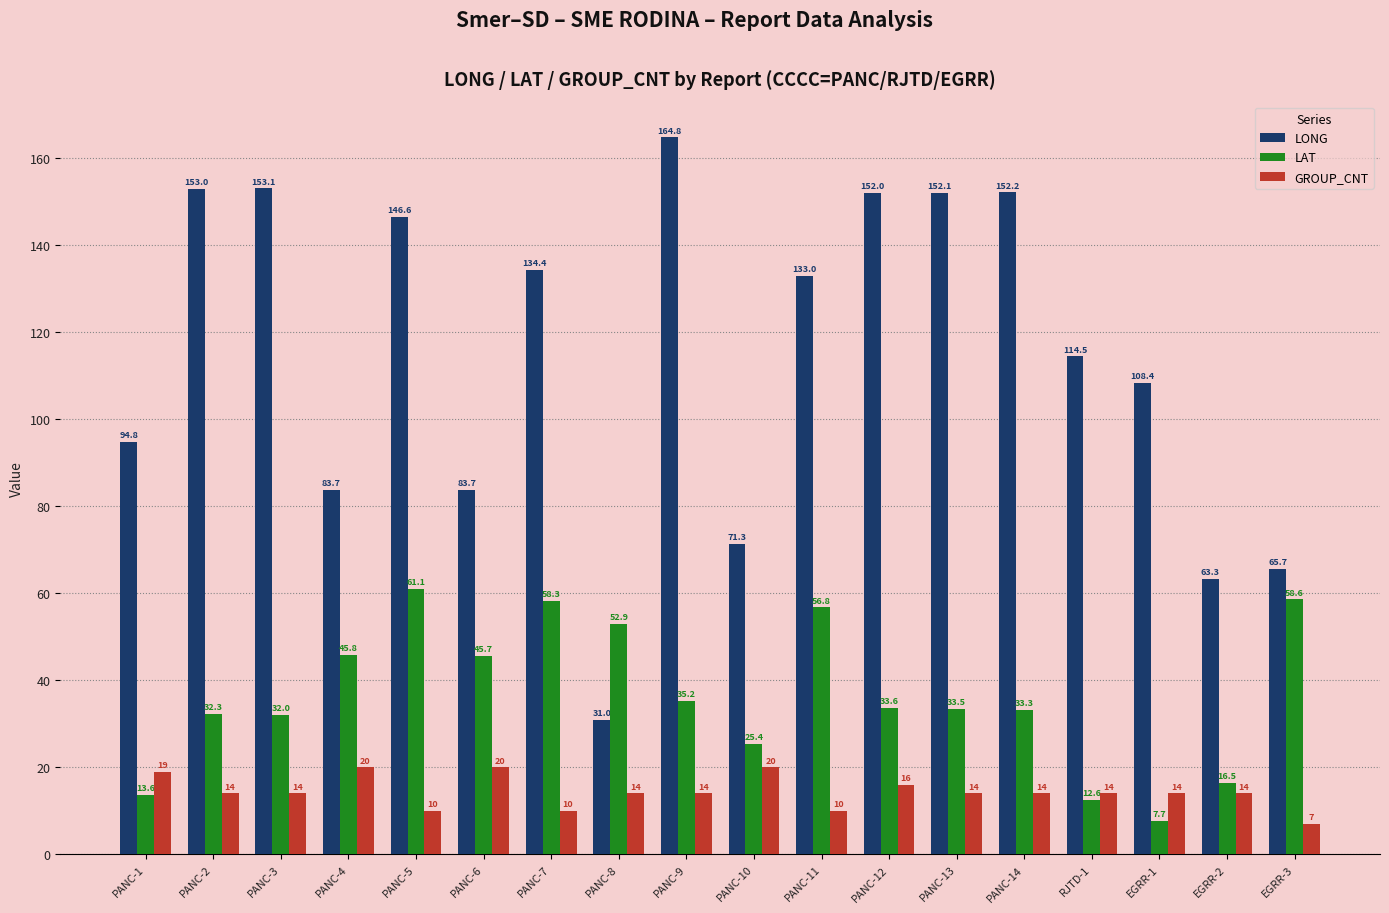

What is the value of the LAT bar at the 5th from the left?

61.1